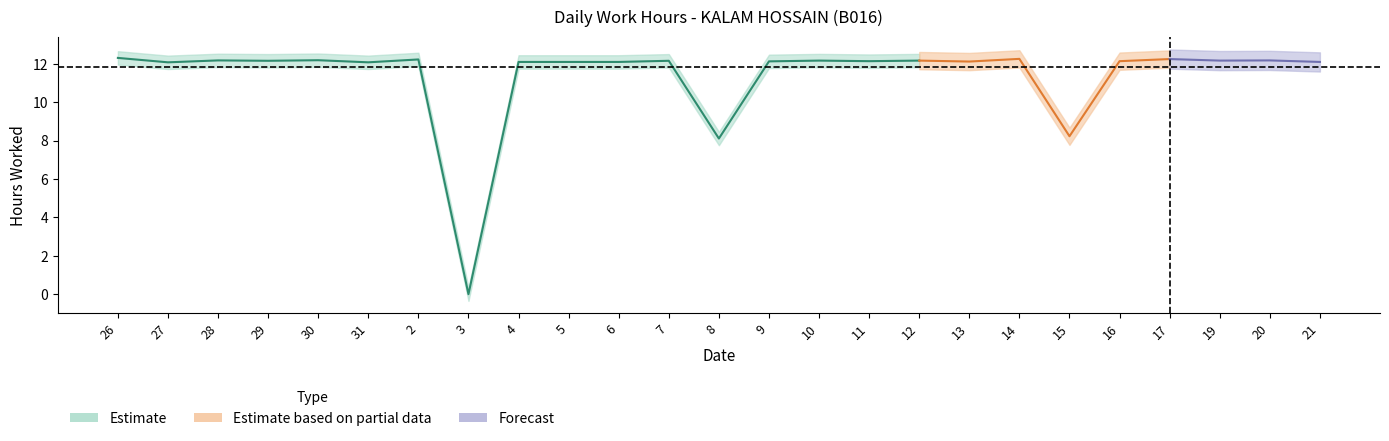

Which has a higher value, 14 or 19?

14